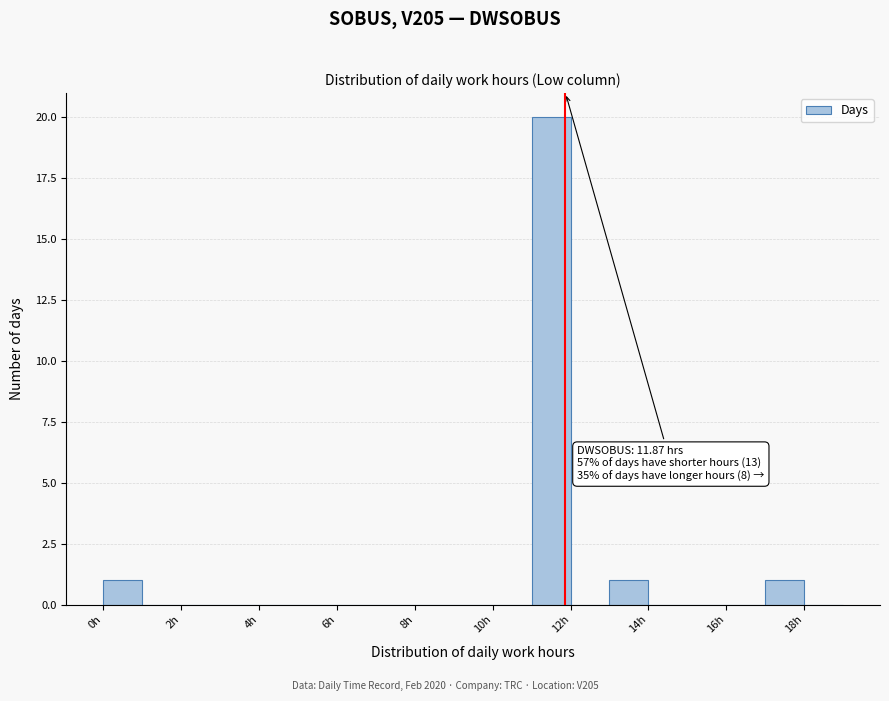

Over which range of the x-axis is the bar tallest?

11 to 12